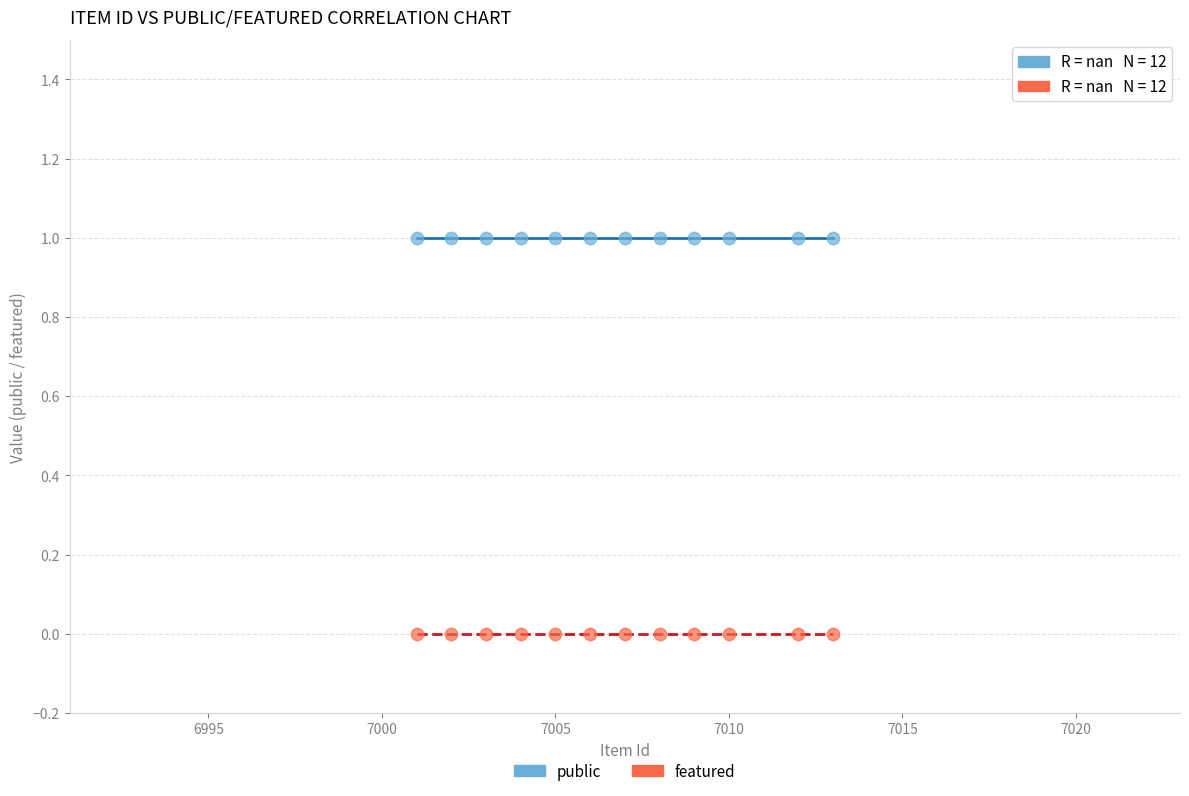

Which series contains the highest Y value?

public